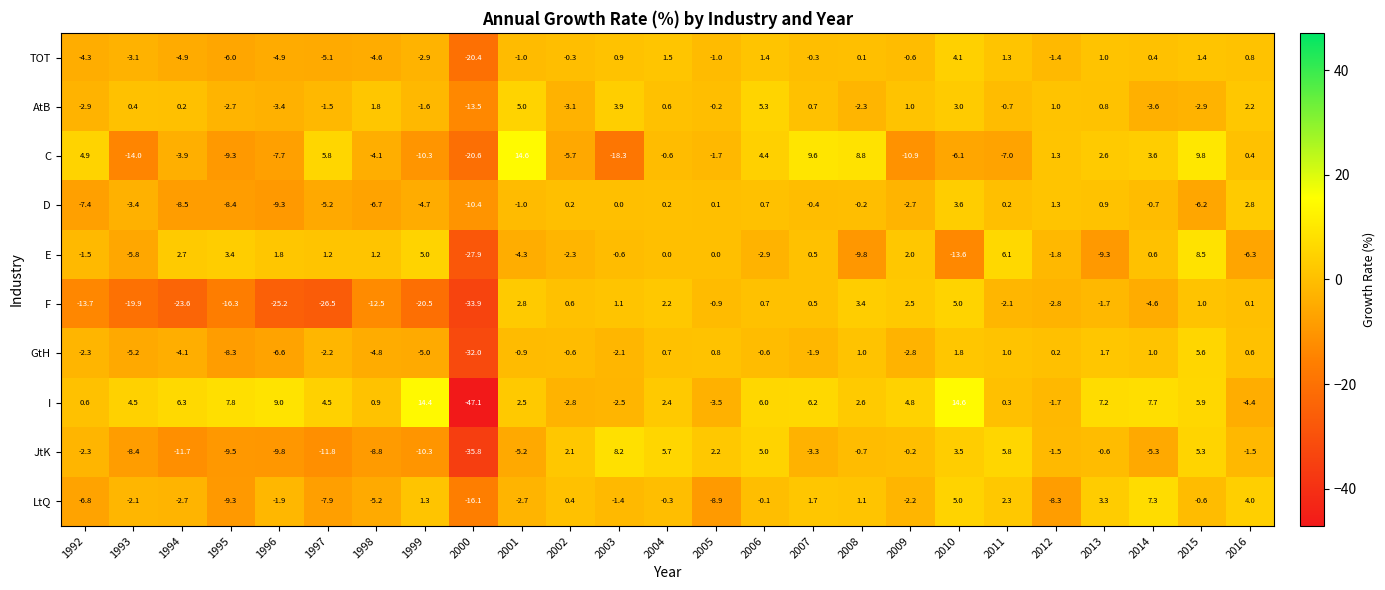

List the labels in order of F value, smallest first.

2000, 1997, 1996, 1994, 1999, 1993, 1995, 1992, 1998, 2014, 2012, 2011, 2013, 2005, 2016, 2007, 2002, 2006, 2015, 2003, 2004, 2009, 2001, 2008, 2010